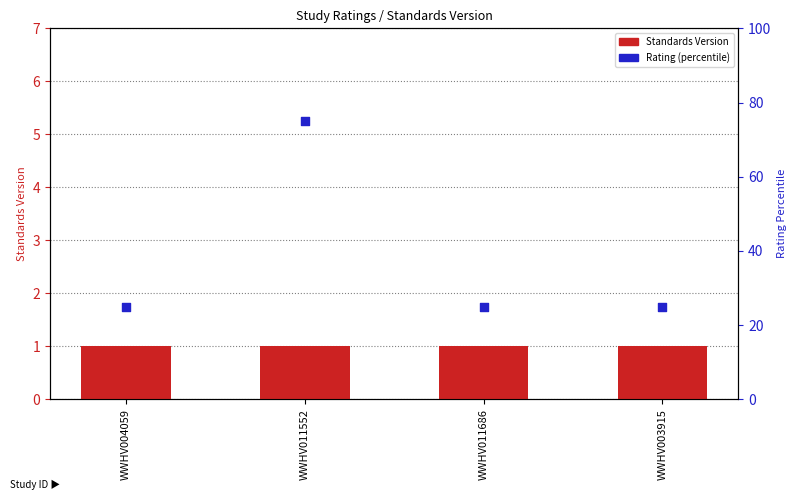

Is the value of Rating (percentile) at WWHV011686 greater than the value of Standards Version at WWHV011552?

Yes